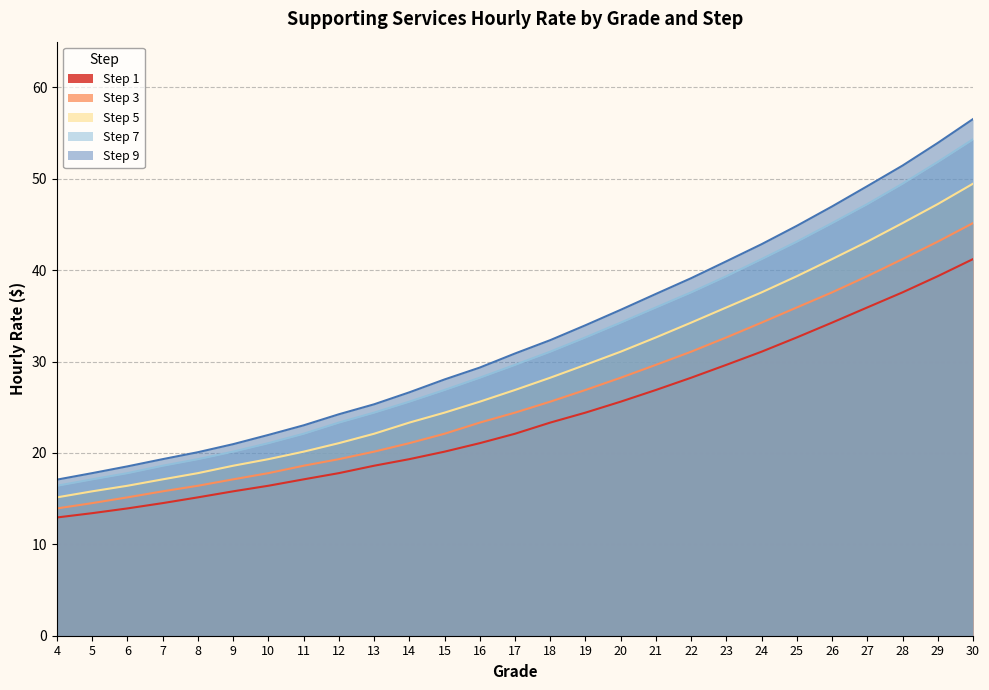

How many data points in Step 7 are above 29?

14